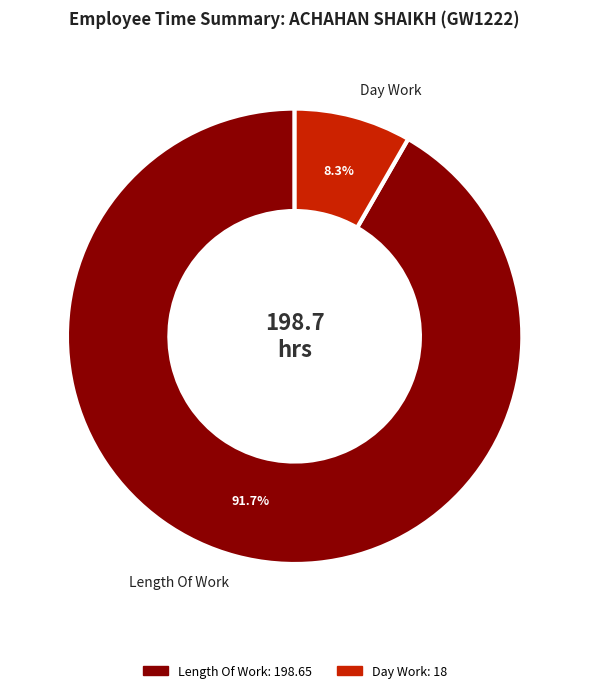

What is the largest slice in the pie chart?

Length Of Work